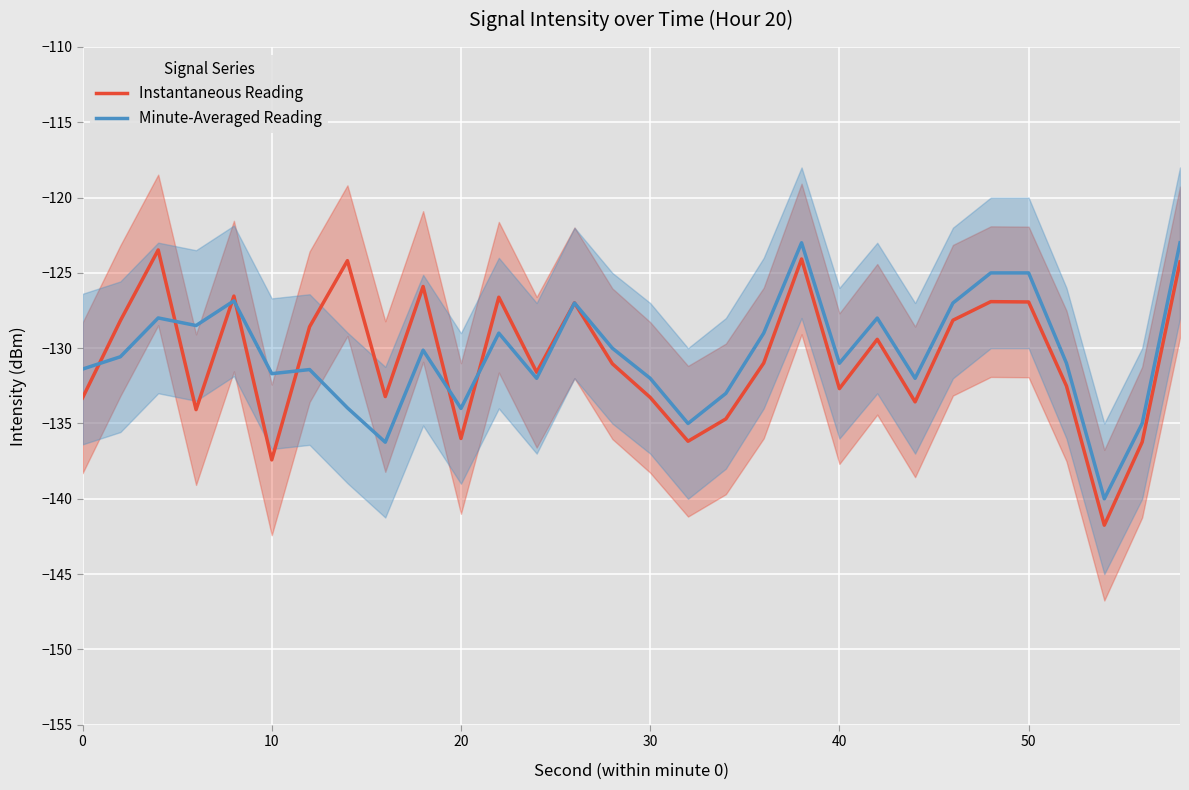

The Minute-Averaged Reading series shows -125.0 at 50. True or false?

True